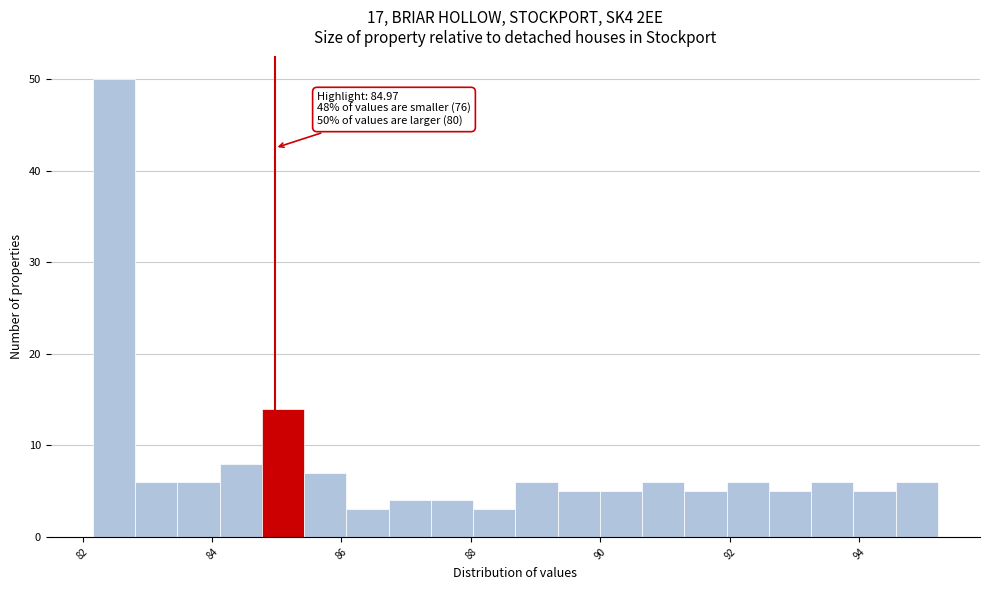

Around what value on the x-axis is the tallest bar? Give the approximate position of its centre, as read against the axis.

82.4